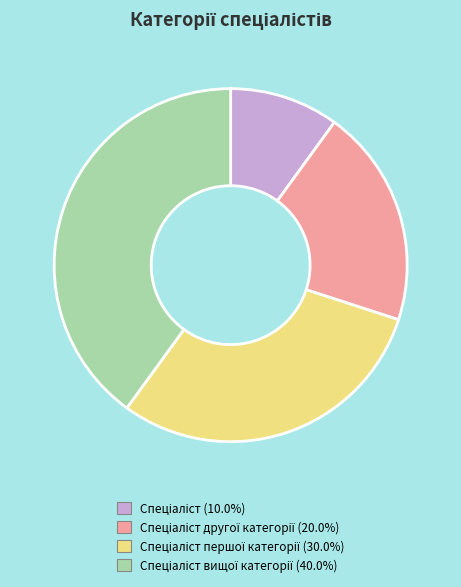

Does any single category account for the majority?

No